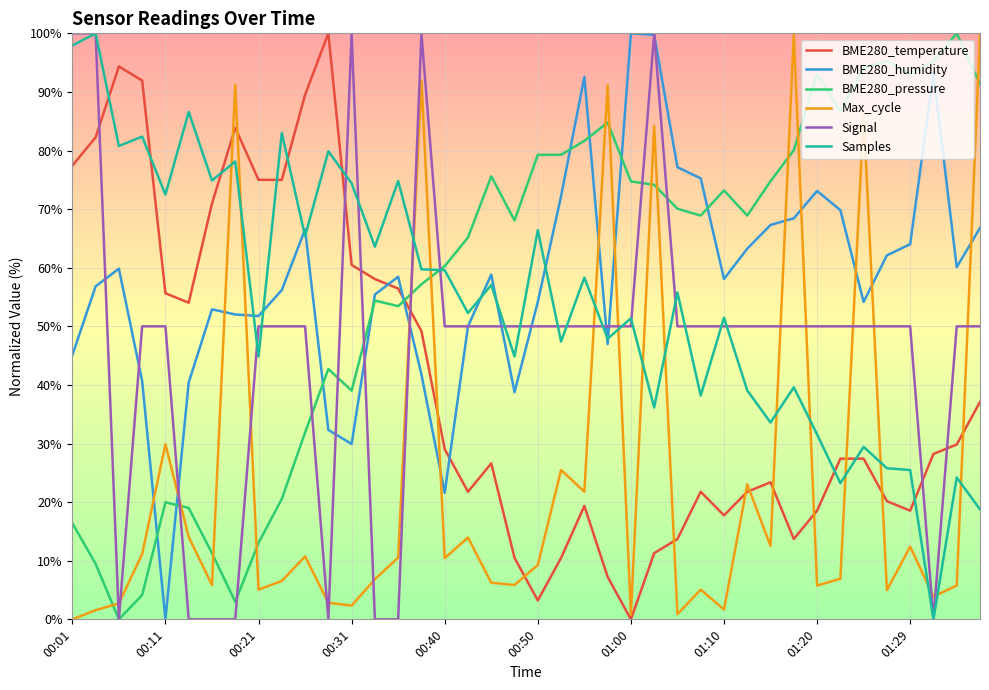

How many times do Max_cycle and Signal cross each other?

17